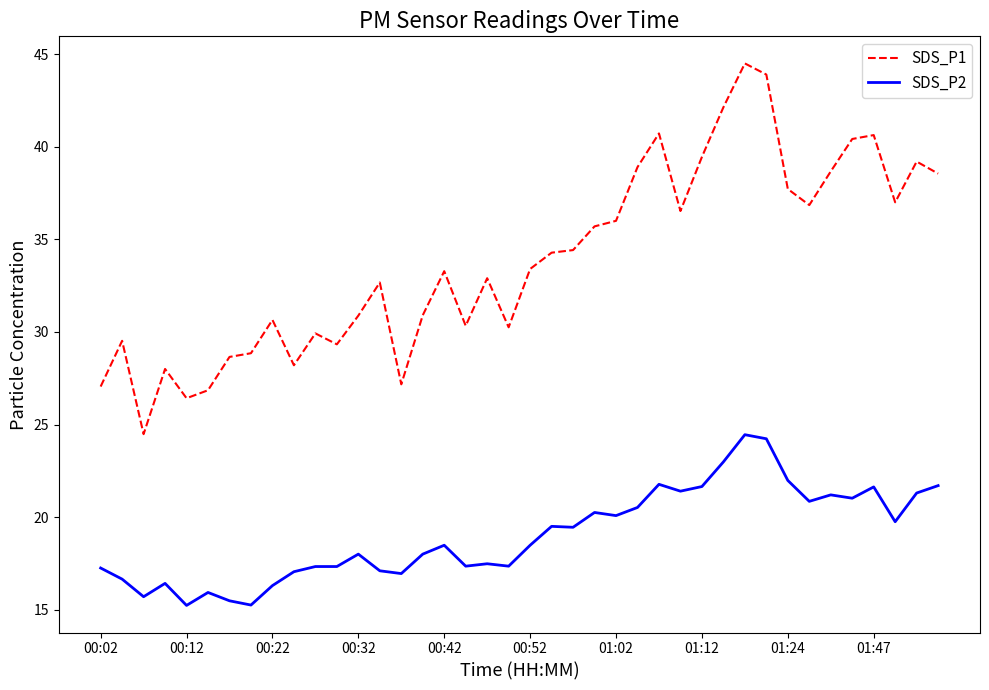

What is the maximum value shown in the chart?

44.5